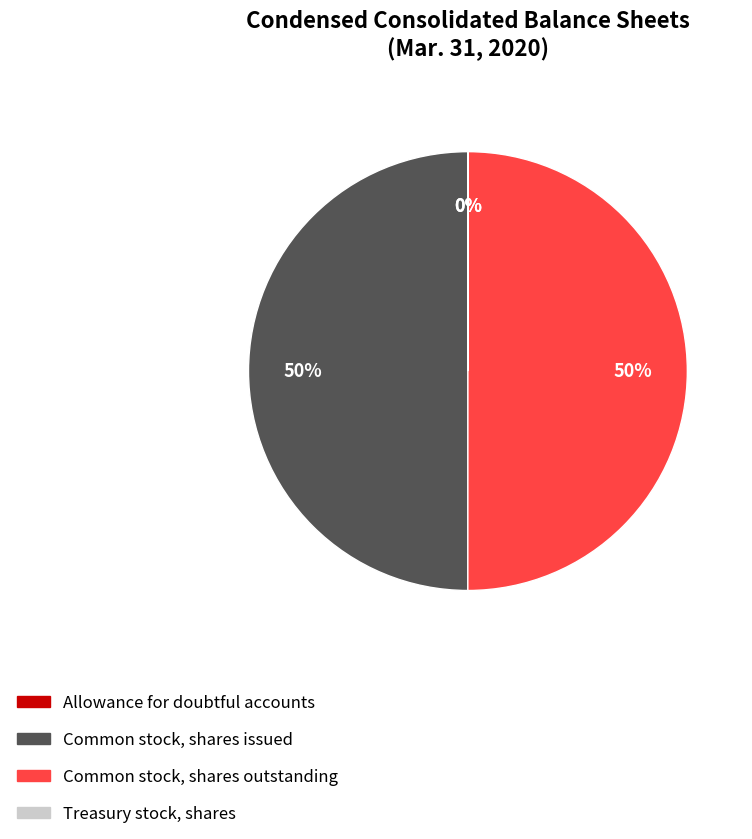

The Common stock, shares outstanding slice represents 50% of the pie. True or false?

True